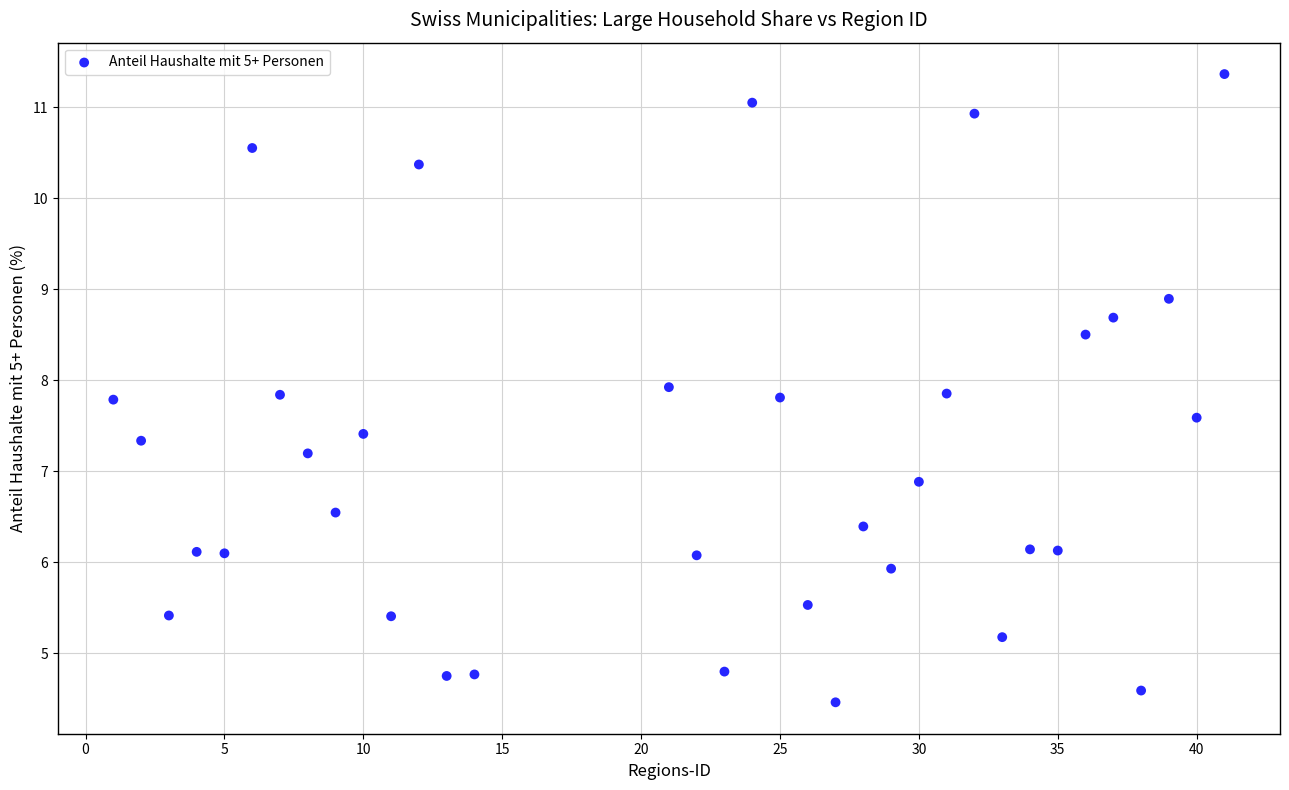

What is the range of X values (max minus min)?

40.0